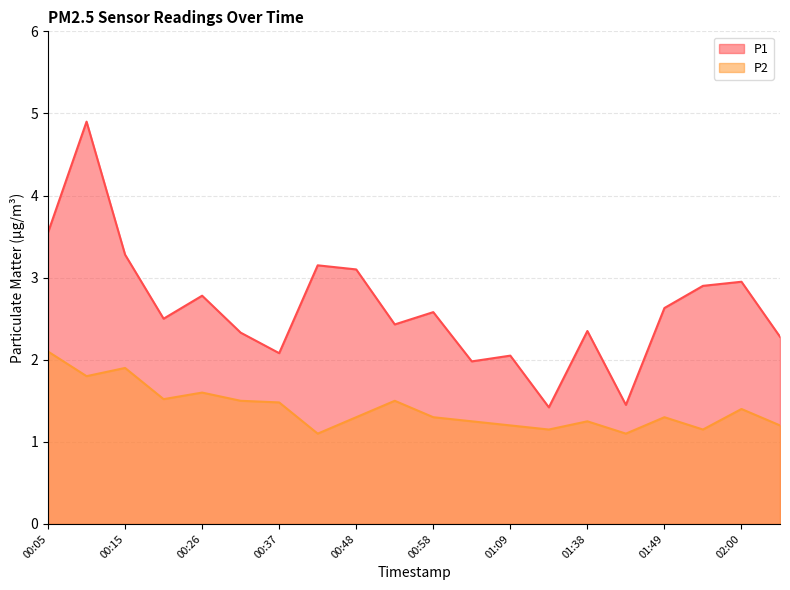

Between 00:37 and 00:53, which series saw the biggest shift?

P1